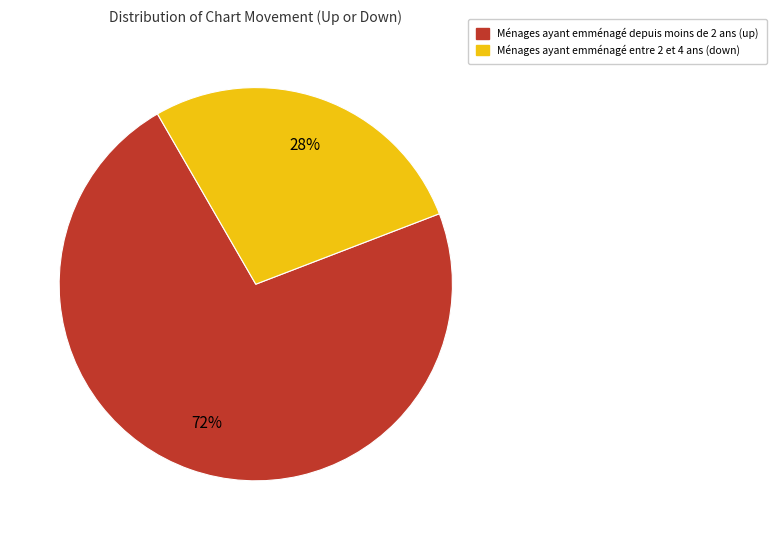

Is there a majority slice in this chart?

Yes